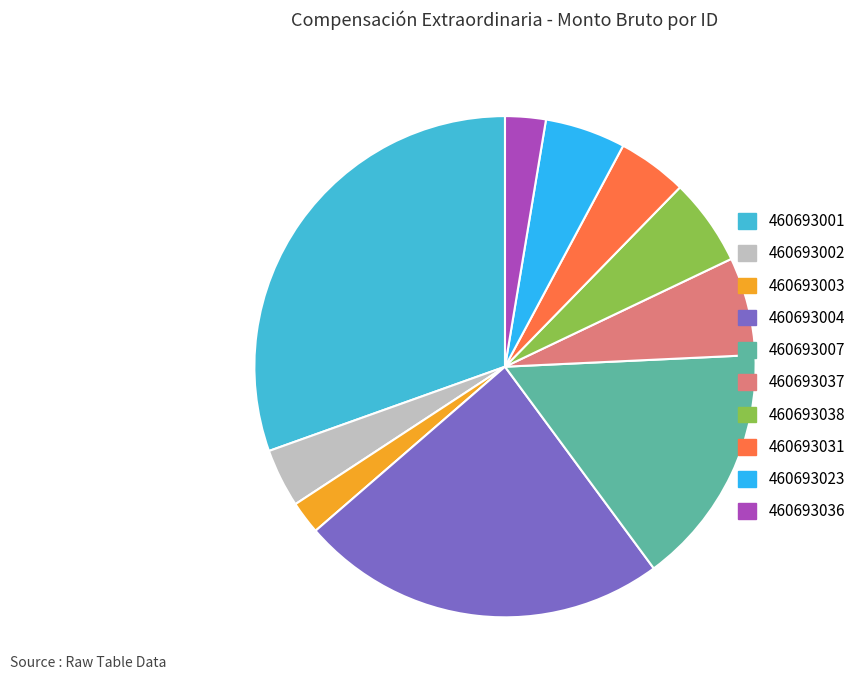

Approximately how many times larger is the value at 460693038 compared to 460693003?

2.6